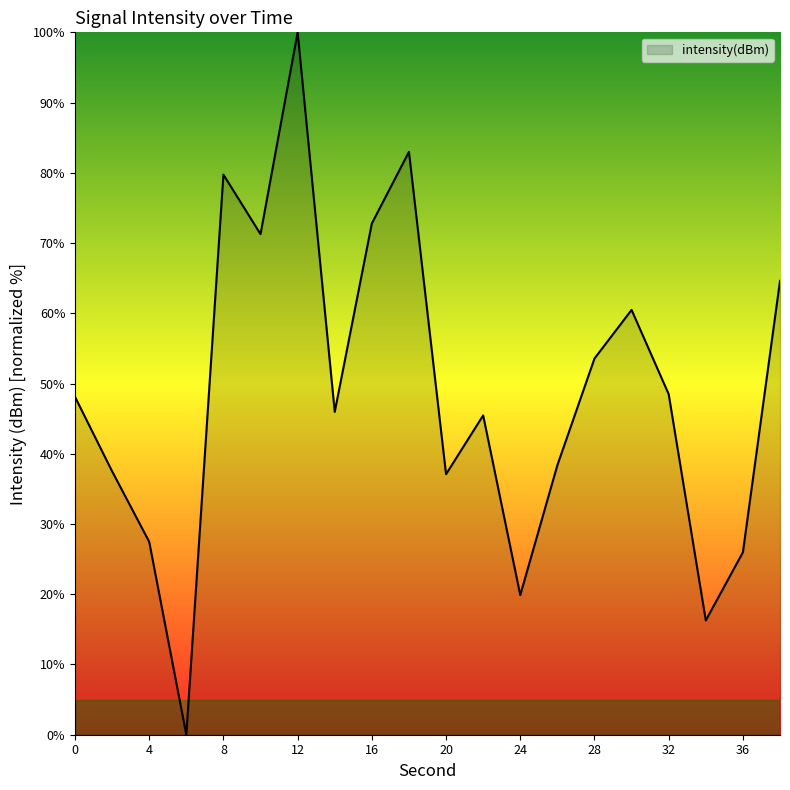

What is the greatest value displayed?

100.0